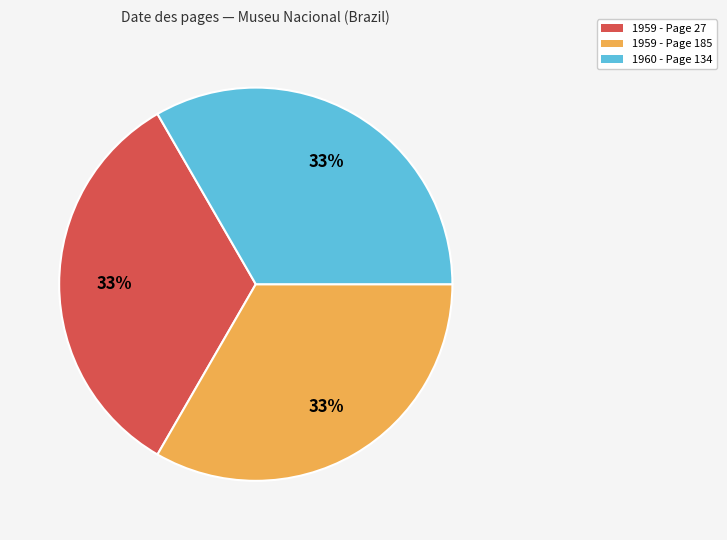

Does any single category account for the majority?

No